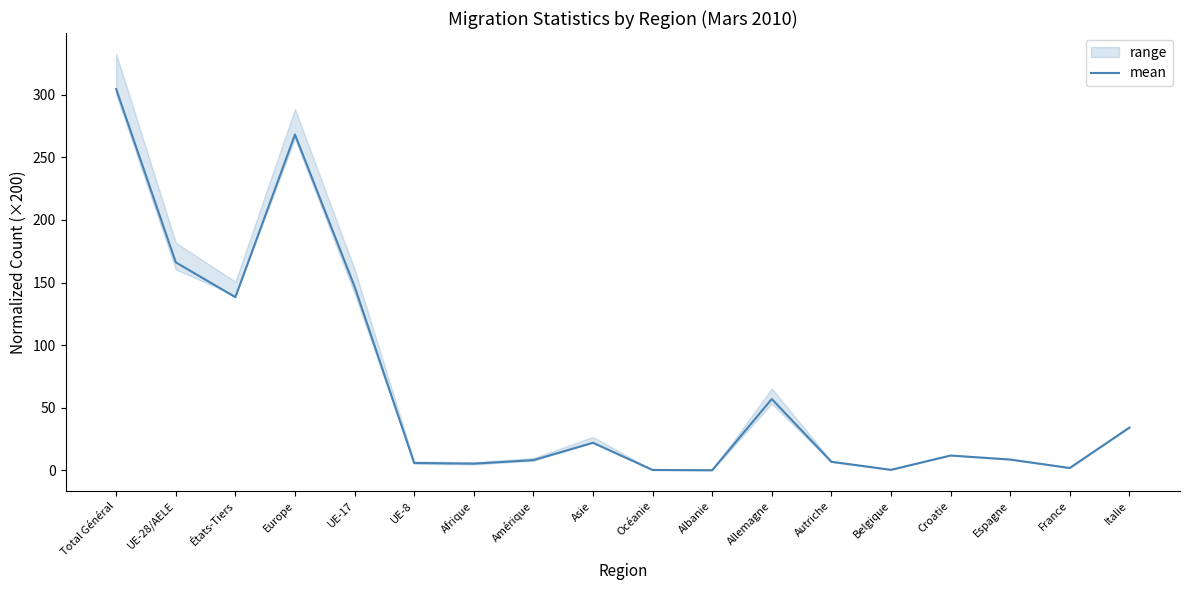

What value does the data have at Asie?

22.1